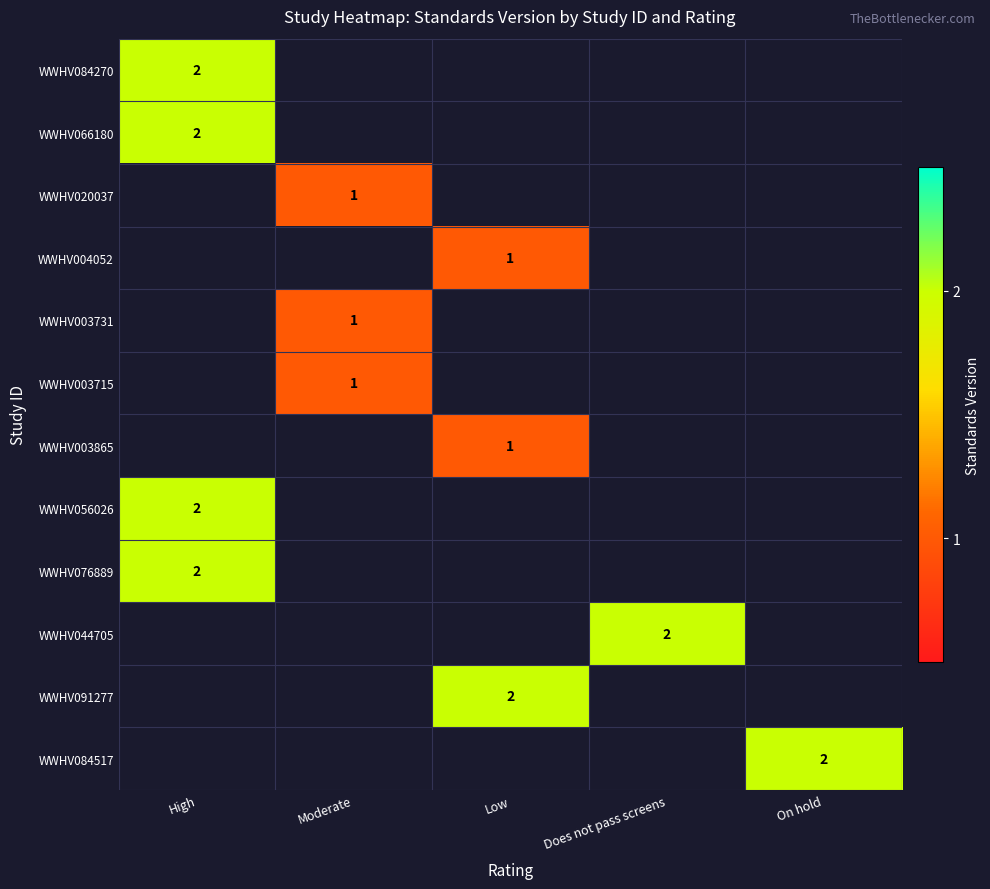

What is the maximum value for WWHV076889?

2.0